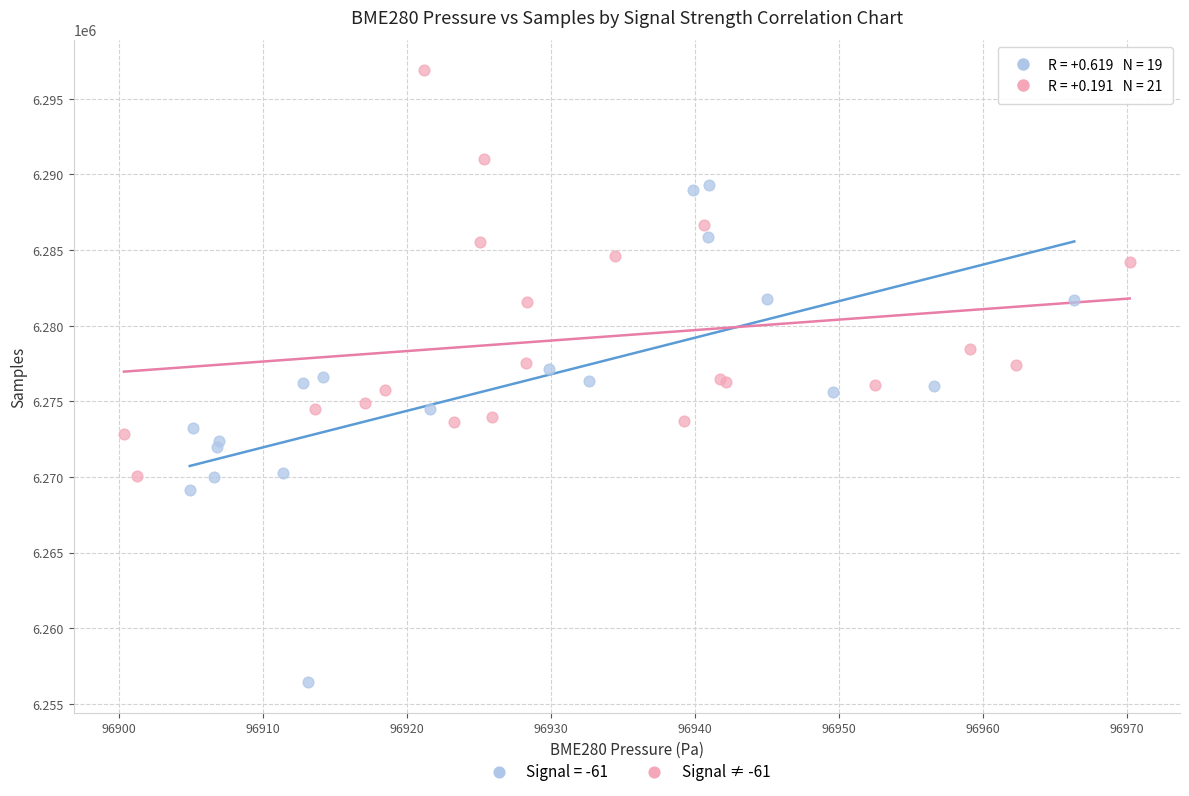

Which series contains the lowest Y value?

Signal = -61